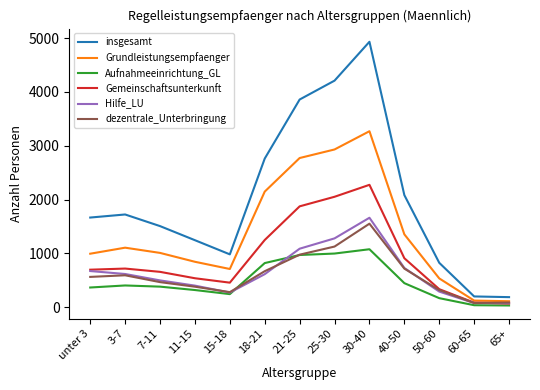

True or false: insgesamt and Aufnahmeeinrichtung_GL intersect in this chart.

False